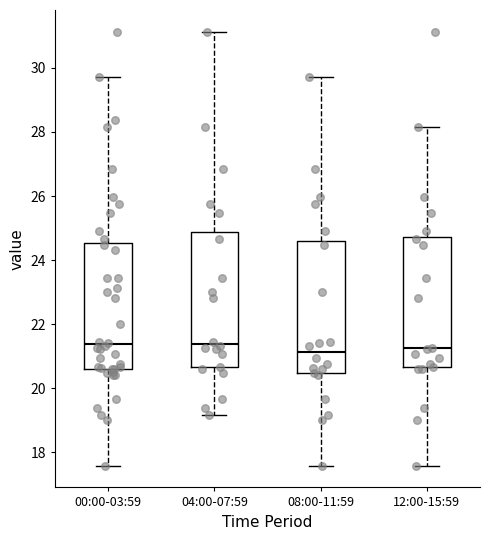

Reading left to right, read every box against the y-axis: the position of its median line, the range the box covers, and the ends of its whiskers. The values are not printed on the chart, so give them approximately, as read against the axis.

00:00-03:59: median 21.4, box 20.6 to 24.6, whiskers 17.6 to 29.8
04:00-07:59: median 21.4, box 20.6 to 24.8, whiskers 19.2 to 31.2
08:00-11:59: median 21.2, box 20.4 to 24.6, whiskers 17.6 to 29.8
12:00-15:59: median 21.2, box 20.6 to 24.8, whiskers 17.6 to 28.2